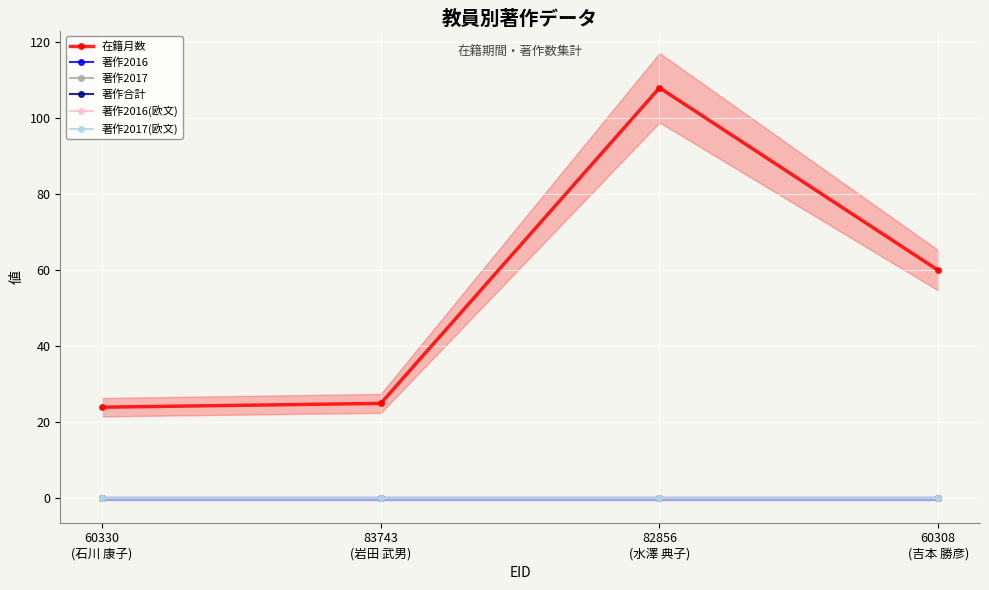

Rank the categories by 著作2017 value from lowest to highest.

60330
(石川 康子), 83743
(岩田 武男), 82856
(水澤 典子), 60308
(吉本 勝彦)